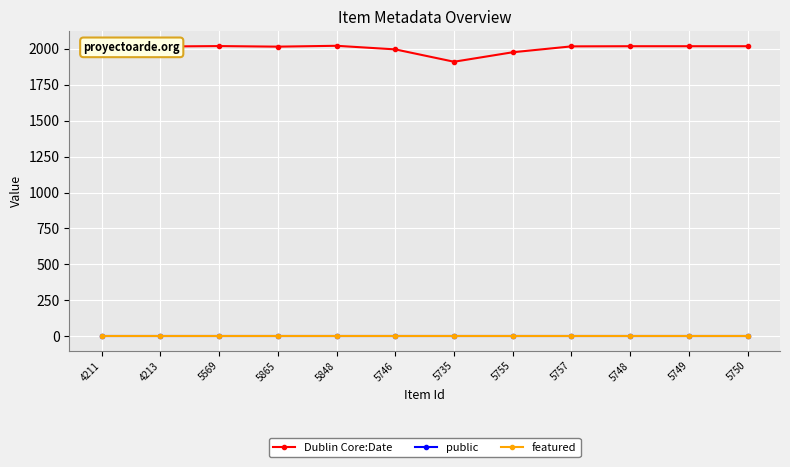

Which series has the largest total across all categories?

Dublin Core:Date